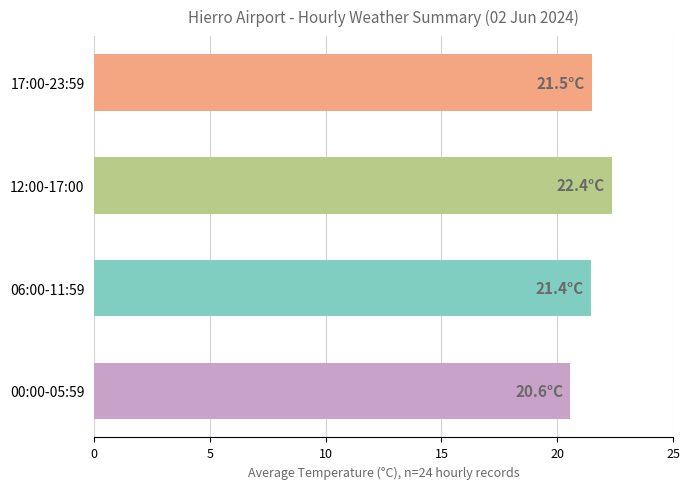

Count the number of categories in the chart.

4